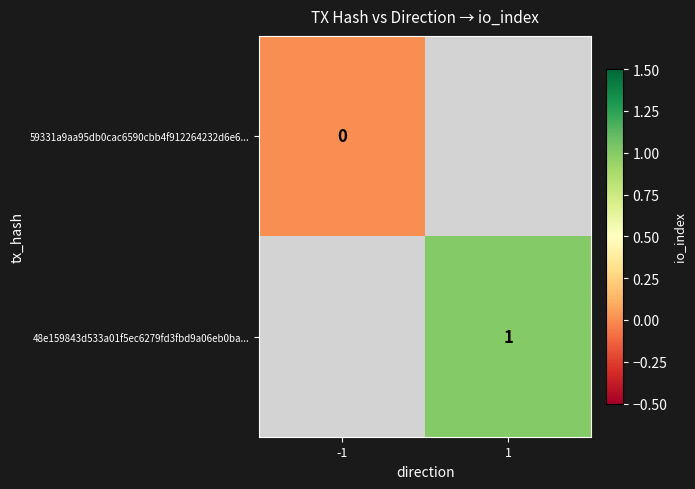

True or false: 48e159843d533a01f5ec6279fd3fbd9a06eb0ba... has a value of 0 at 1.

False